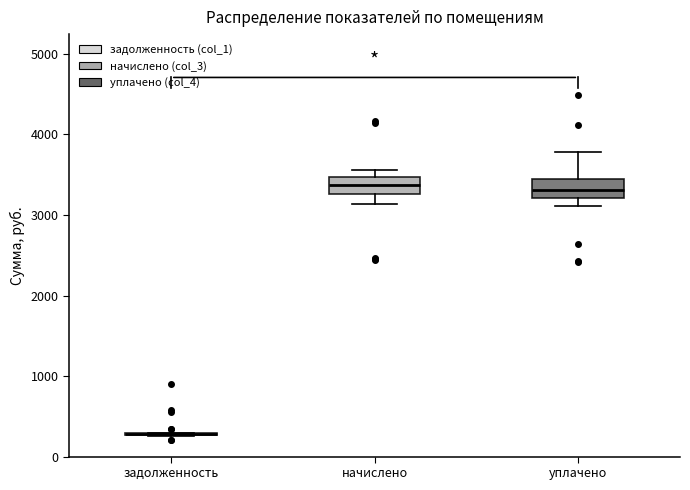

Reading left to right, transcribe this box plot: for each box, give where its median line is, the range the box spans, and where its two whiskers end, as read against the y-axis. The values are not printed on the chart, so give them approximately, as read against the axis.

задолженность: box collapsed to a line at 300, whiskers 300 to 300
начислено: median 3400, box 3300 to 3500, whiskers 3100 to 3600
уплачено: median 3300, box 3200 to 3500, whiskers 3100 to 3800